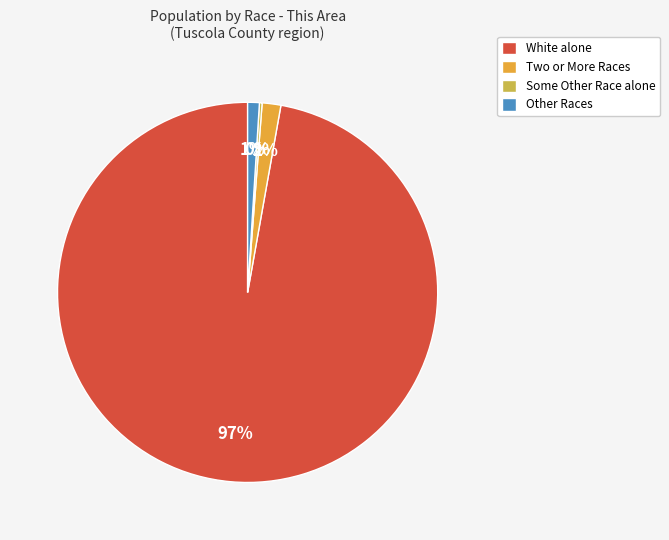

Which has a higher value, Two or More Races or Other Races?

Two or More Races